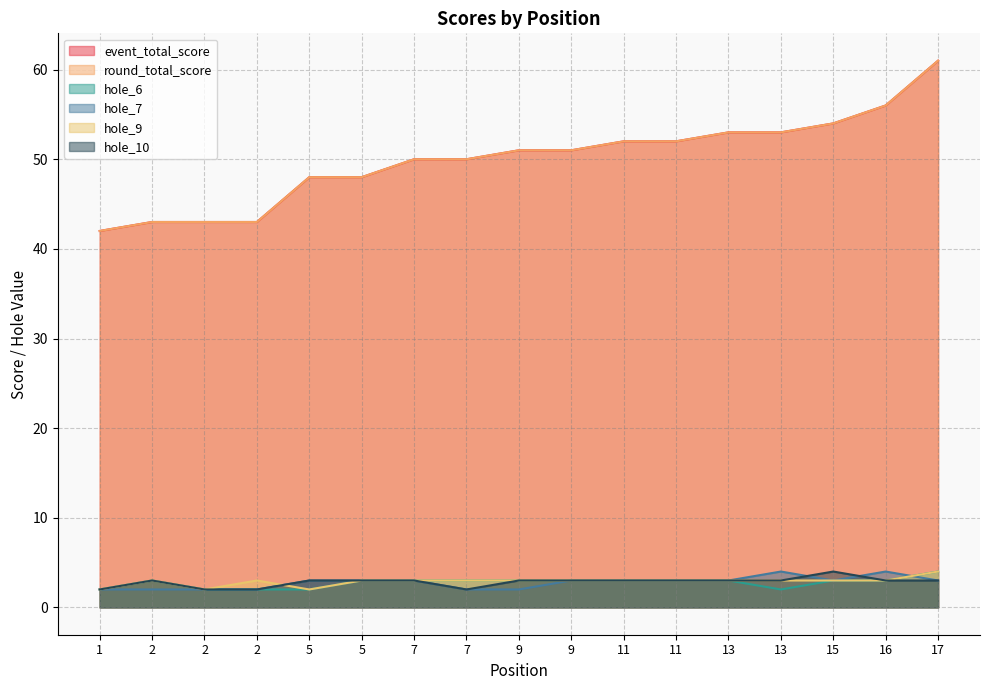

What is the lowest value of the hole_6 series?

2